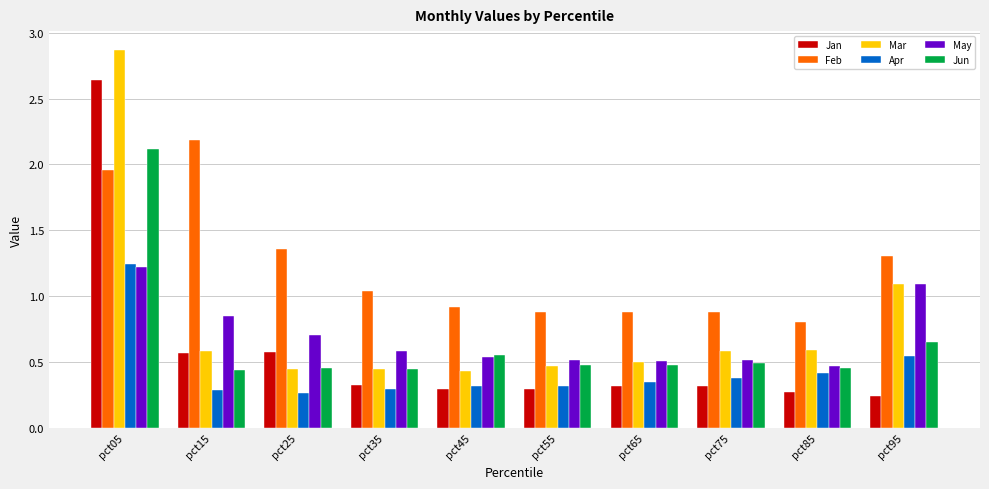

Count the number of data series in this chart.

6